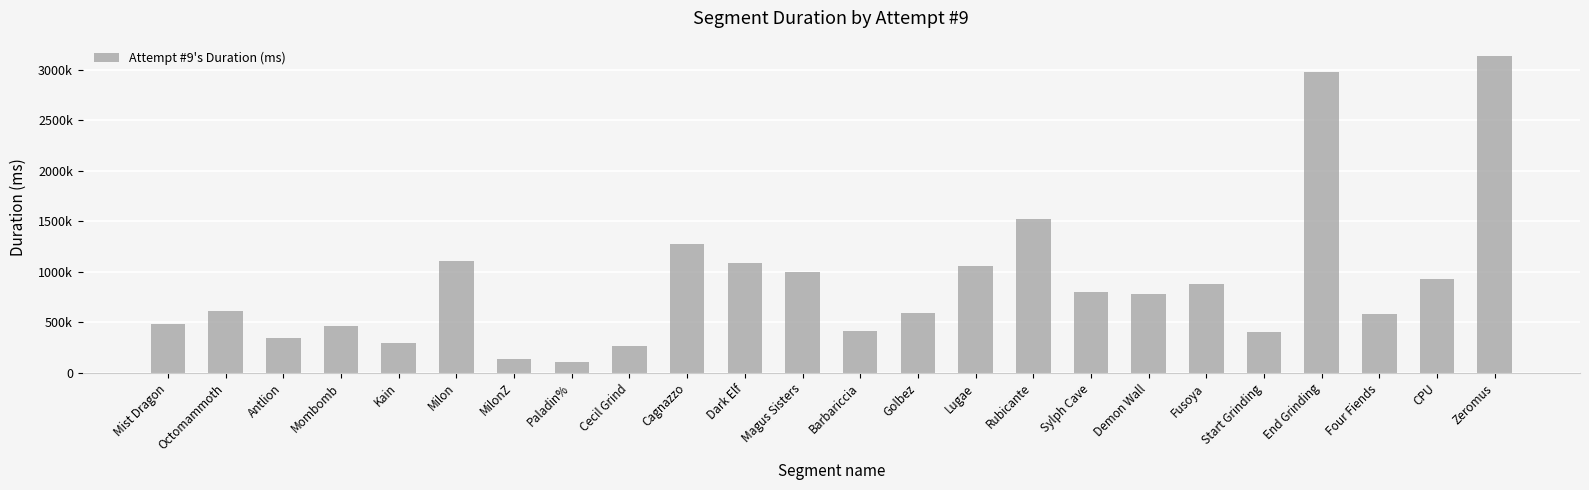

Are the bars horizontal?

No